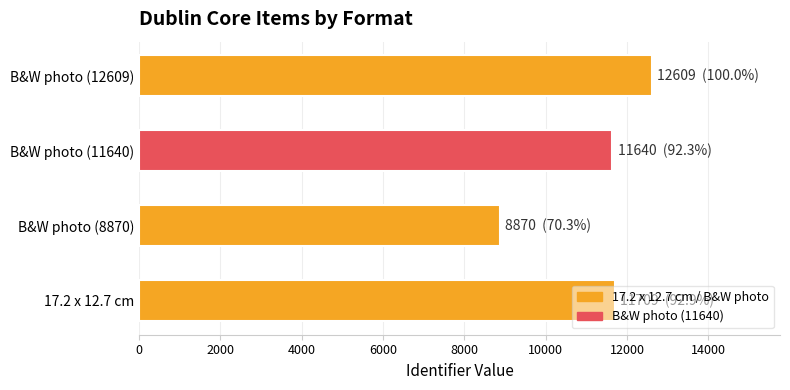

Are the bars horizontal?

Yes